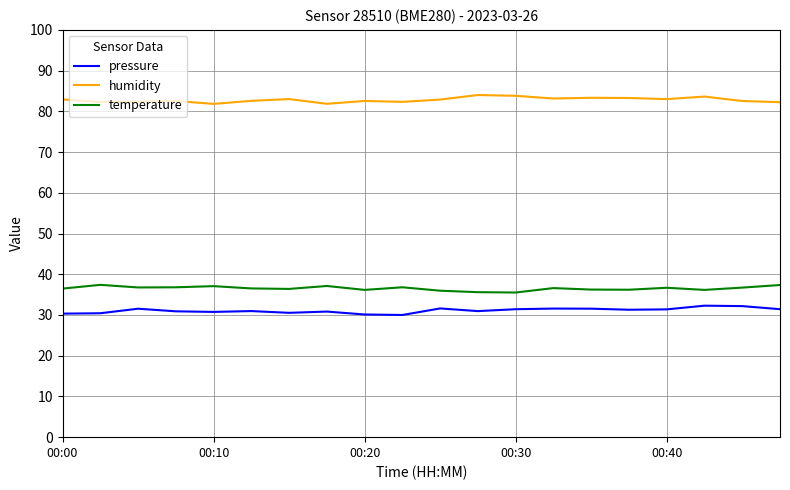

What is the lowest value of the humidity series?

81.8